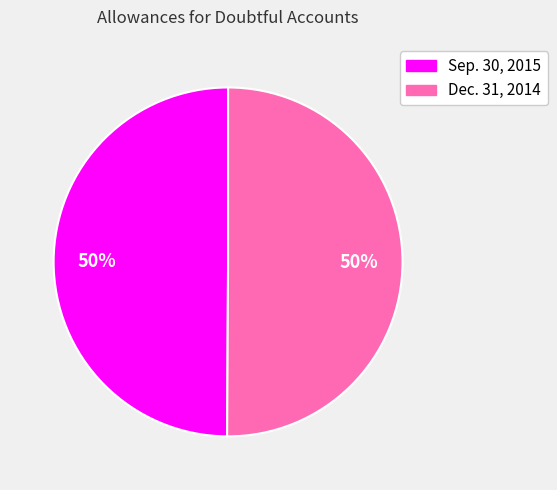

Is it true that Sep. 30, 2015 is 50% of the pie?

True